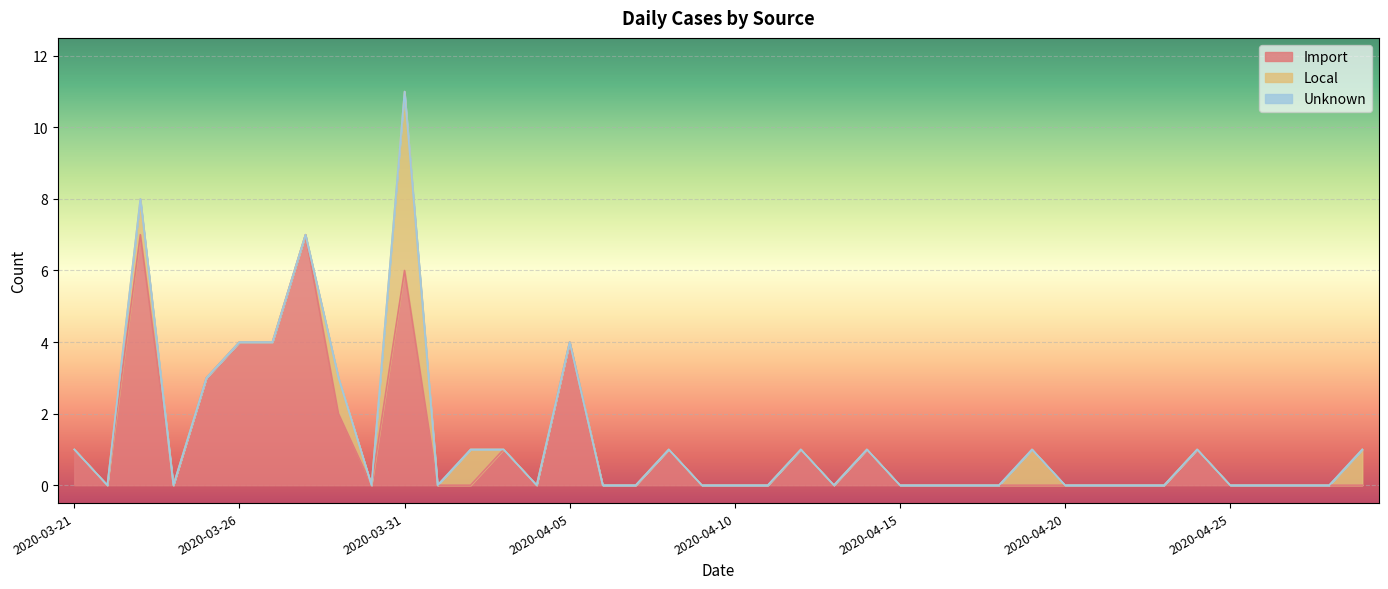

How many lines are shown in the chart?

3